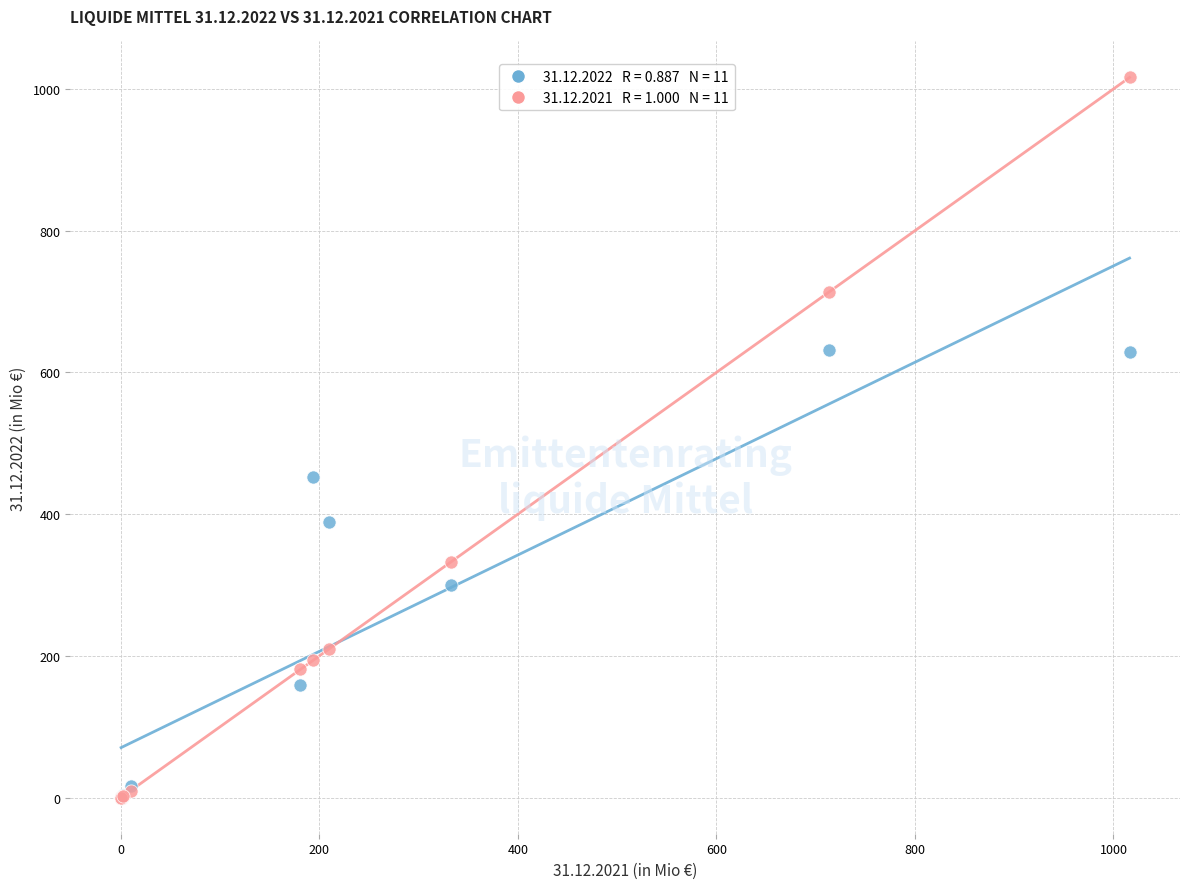

Across all series, what Y value is closest to 508?

451.8